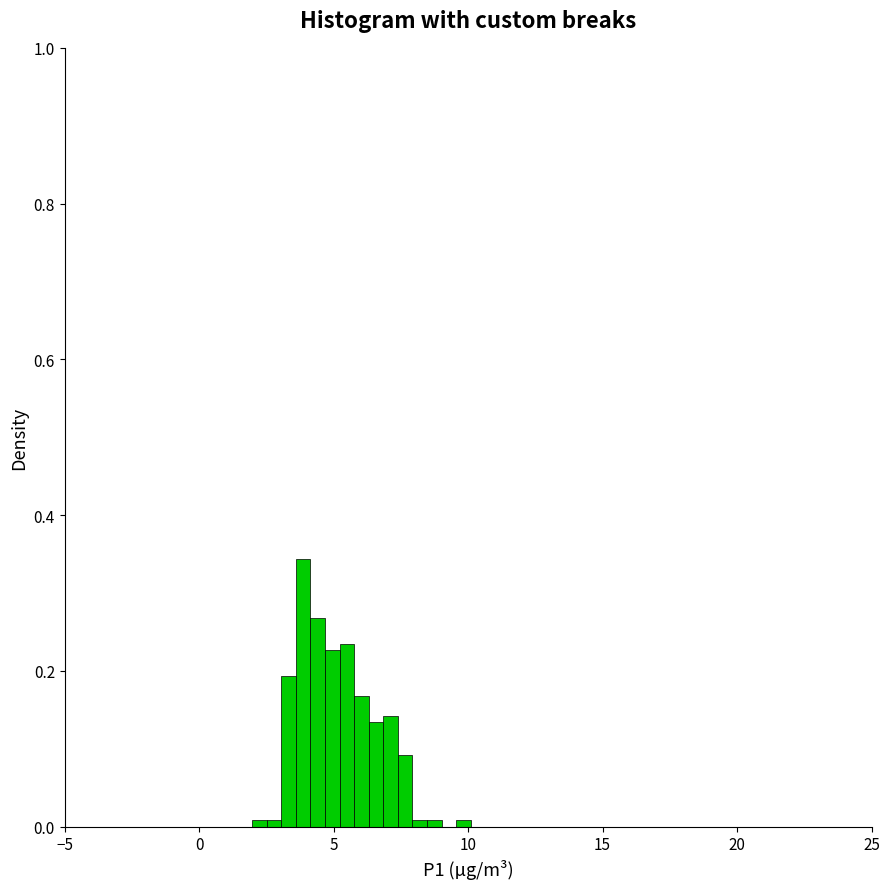

Around what value on the x-axis is the tallest bar? Give the approximate position of its centre, as read against the axis.

4.0